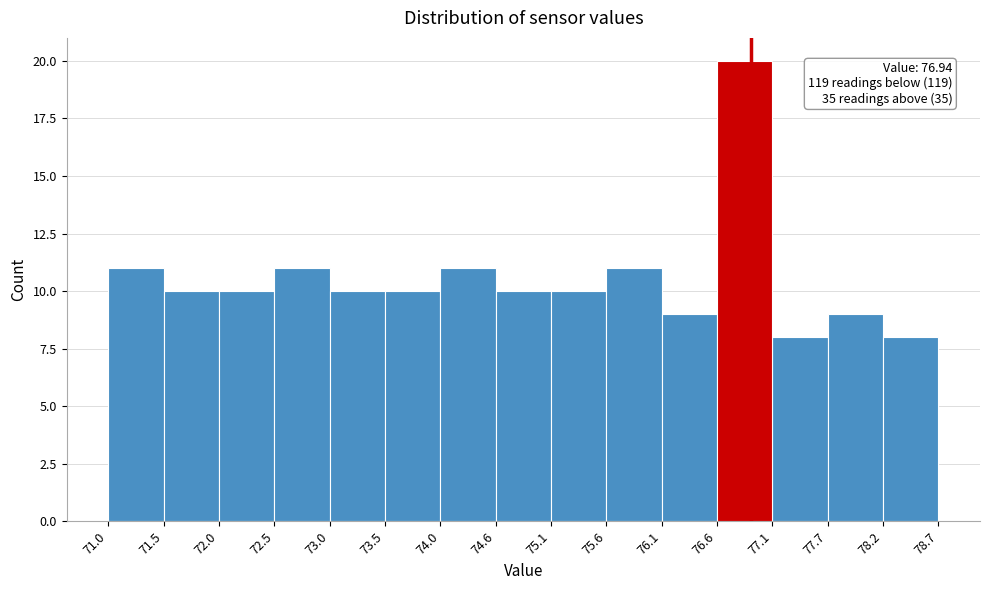

Which range on the x-axis has the tallest bar?

76.6 to 77.1